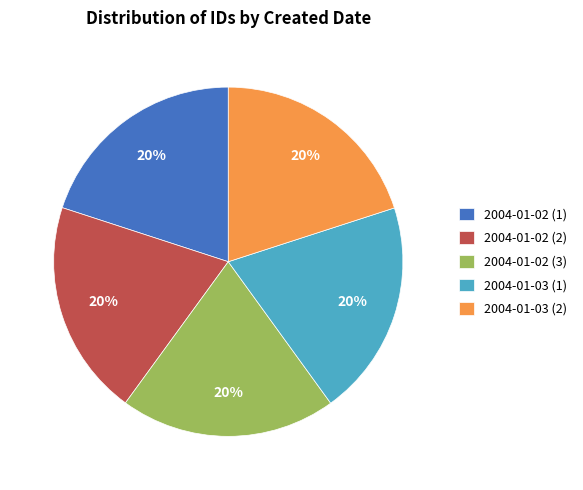

Does 2004-01-03 (2) account for over 50% of the chart?

No